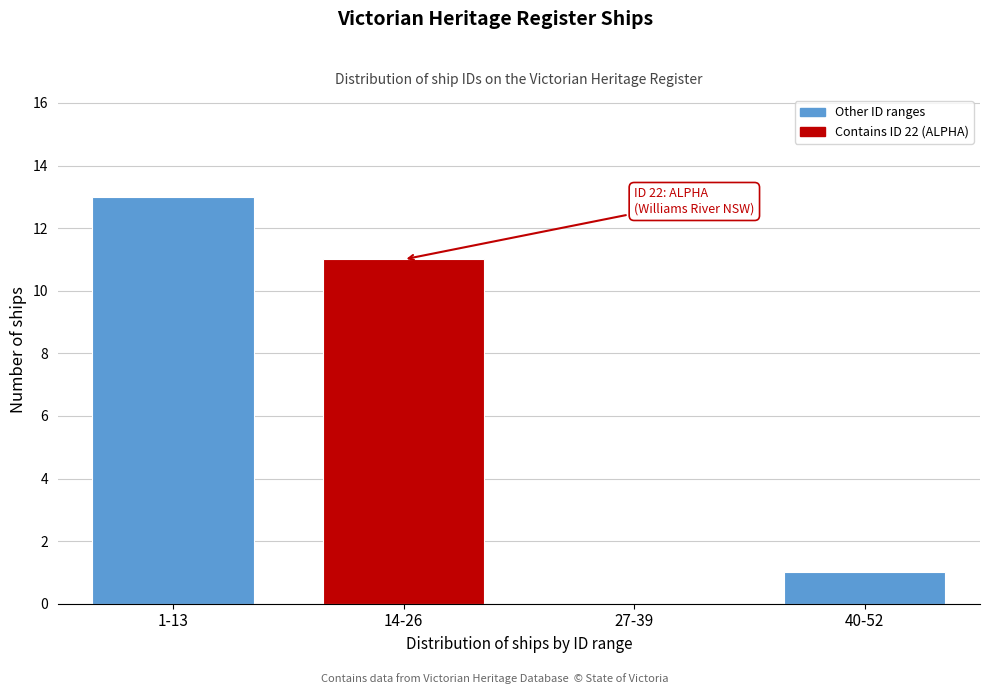

Reading left to right, transcribe all the data shown in this chart.

1-13=13	14-26=11	27-39=0	40-52=1